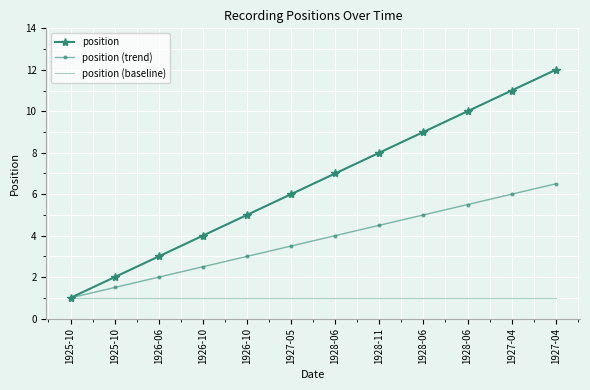

True or false: position (baseline) has more than 2 interior local peaks.

False